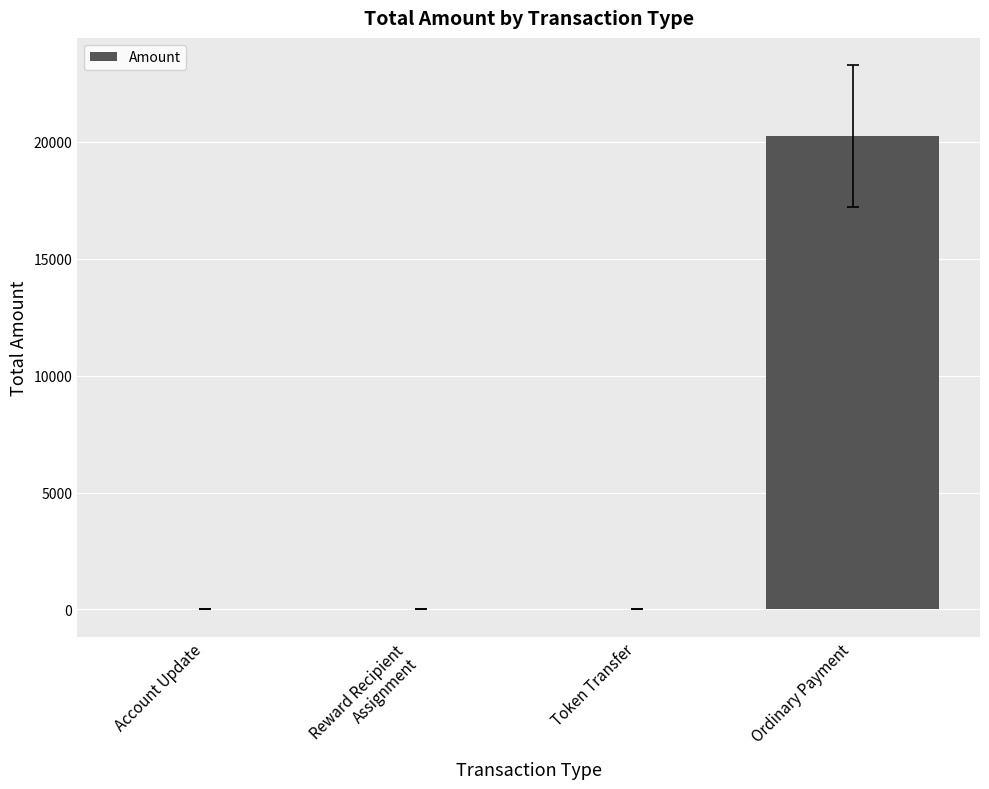

What is the change in value from Reward Recipient
Assignment to Ordinary Payment?

+20250.6